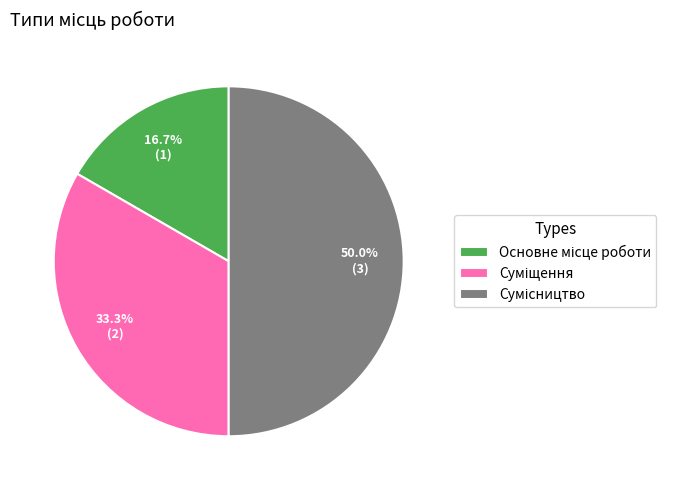

How many slices are in this pie chart?

3